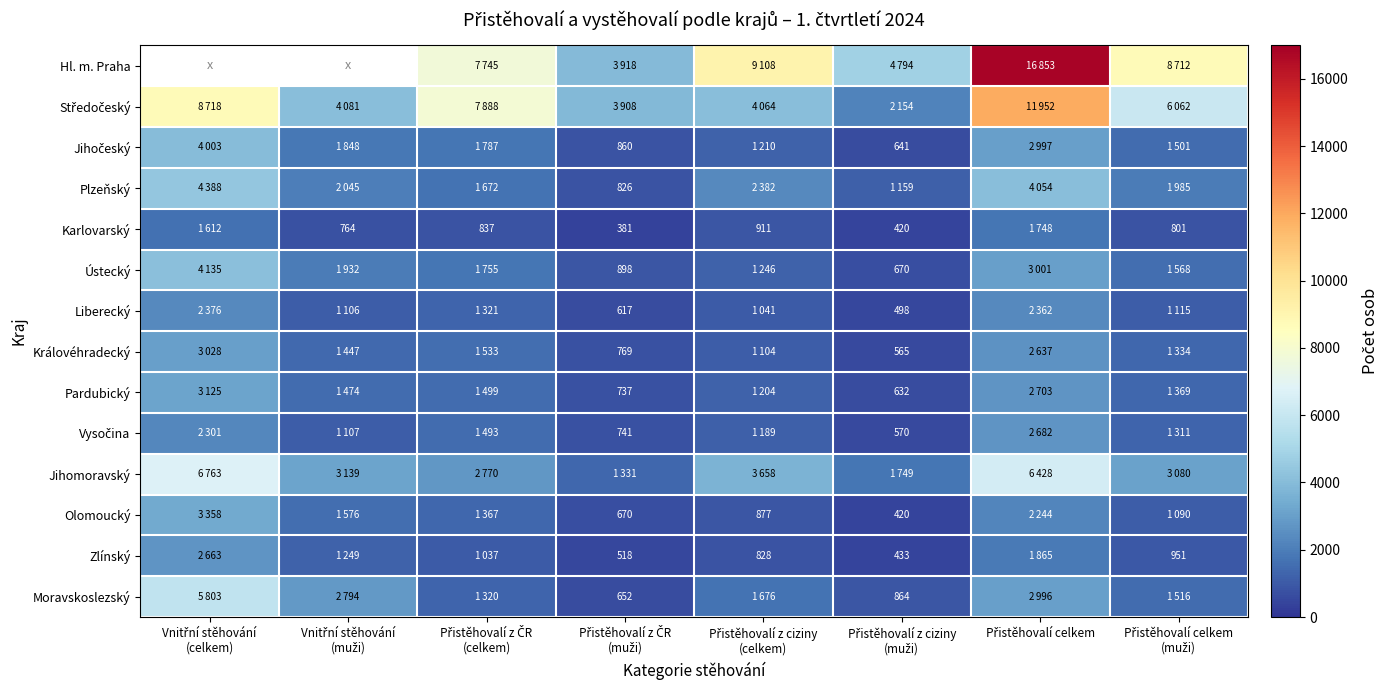

At Přistěhovalí z ciziny (celkem), list the series in order from largest to smallest.

Hl. m. Praha, Středočeský, Jihomoravský, Plzeňský, Moravskoslezský, Ústecký, Jihočeský, Pardubický, Vysočina, Královéhradecký, Liberecký, Karlovarský, Olomoucký, Zlínský